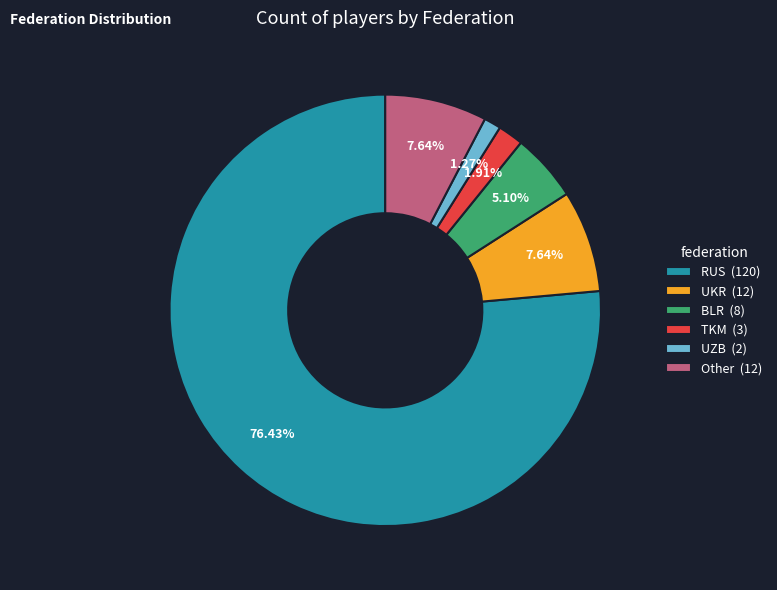

How much of the chart is everything except UKR?

92.4%